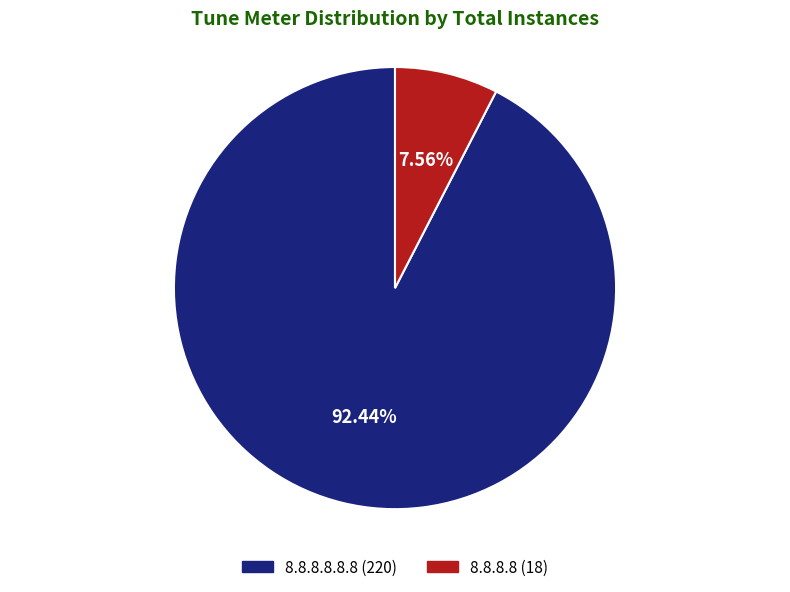

Does any single category account for the majority?

Yes